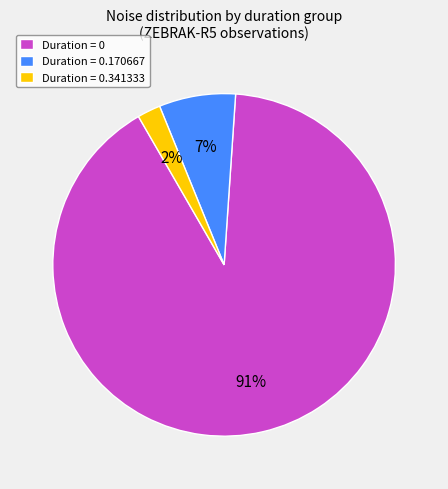

Rank the categories by value from highest to lowest.

Duration = 0, Duration = 0.170667, Duration = 0.341333